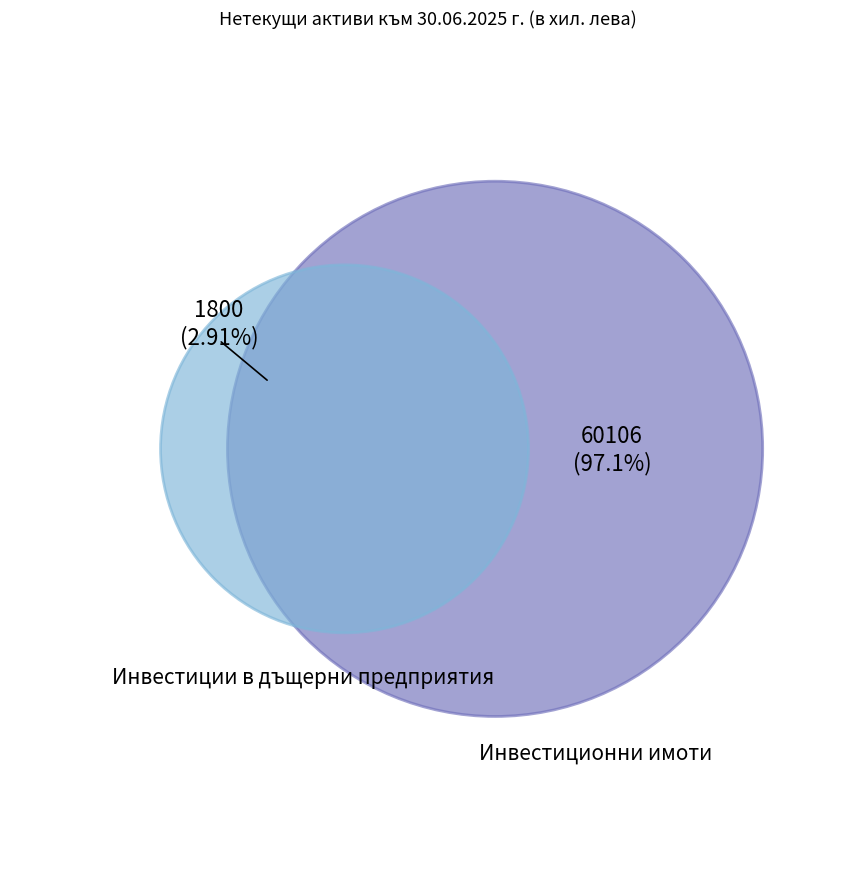

To the nearest percent, what is the difference between the largest and smallest slice percentages?

94%